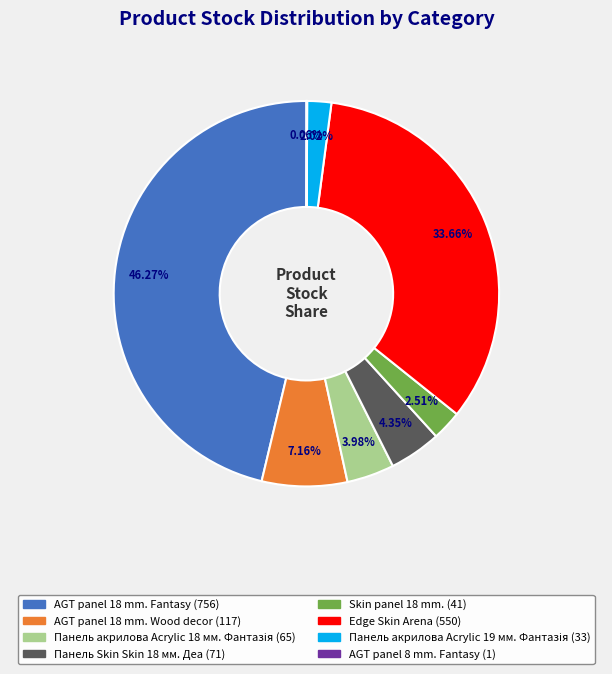

Does any single category account for the majority?

No